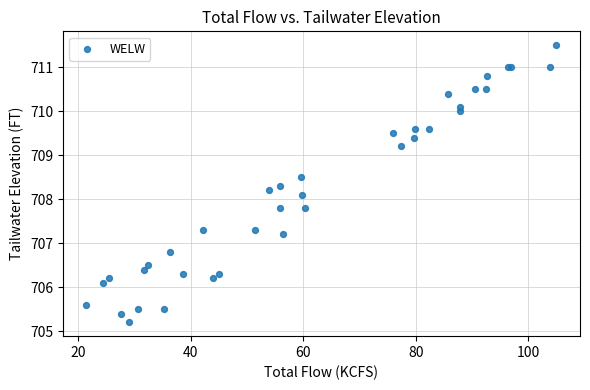

What Y value in the scatter plot is closest to 708?

708.1